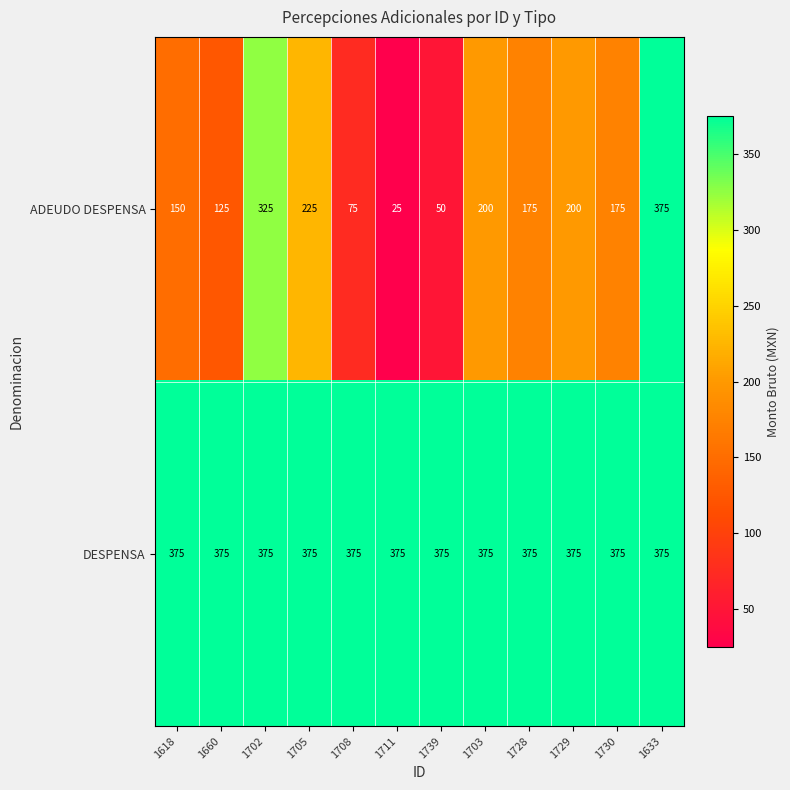

Reading left to right, transcribe all the data shown in this chart.

ADEUDO DESPENSA: 1618=150	1660=125	1702=325	1705=225	1708=75	1711=25	1739=50	1703=200	1728=175	1729=200	1730=175	1633=375
DESPENSA: 1618=375	1660=375	1702=375	1705=375	1708=375	1711=375	1739=375	1703=375	1728=375	1729=375	1730=375	1633=375